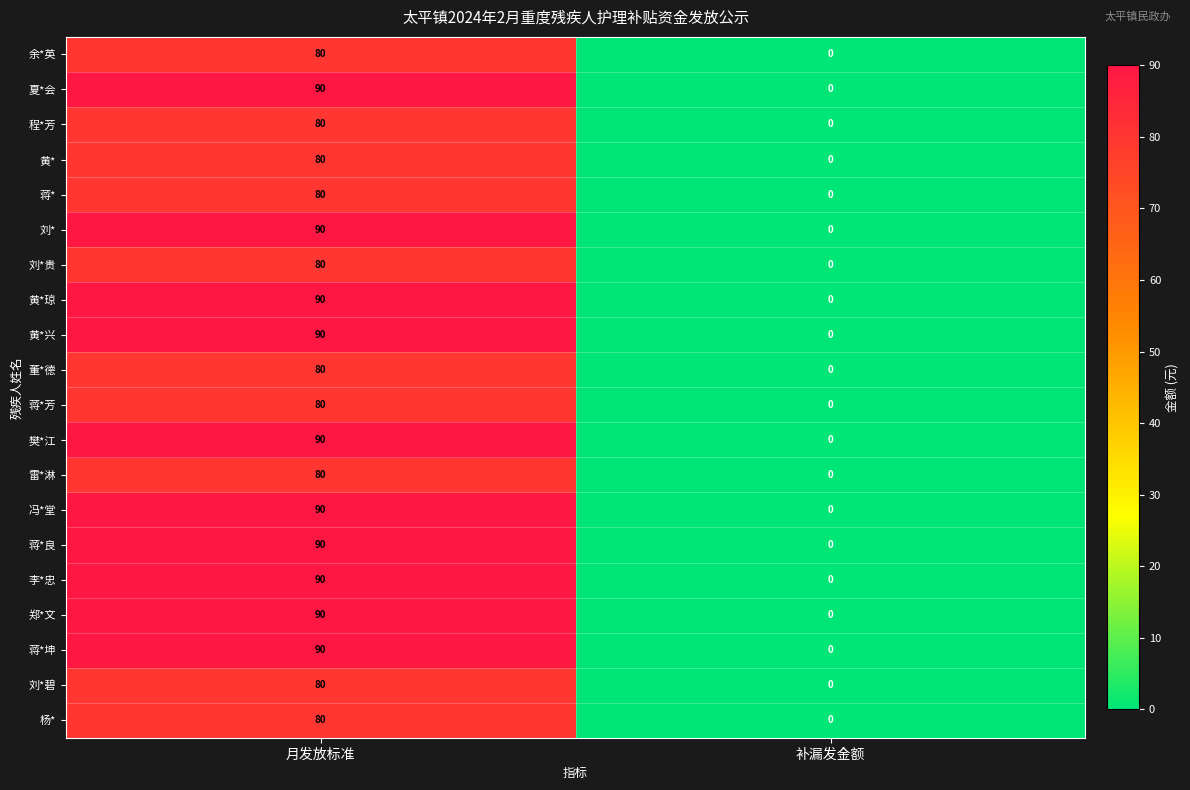

List the labels in order of 夏*会 value, smallest first.

补漏发金额, 月发放标准